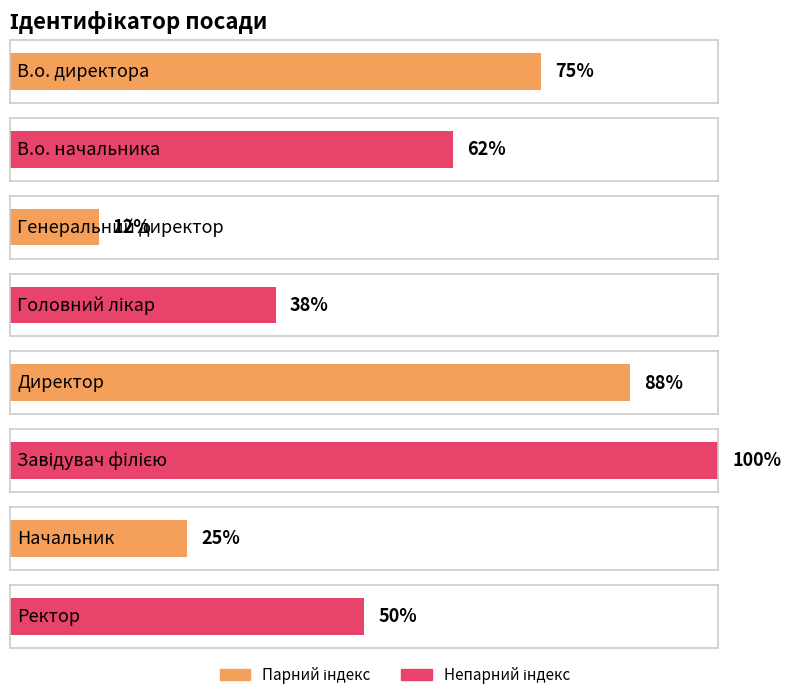

List the labels in order of value, smallest first.

Генеральний директор, Начальник, Головний лікар, Ректор, В.о. начальника, В.о. директора, Директор, Завідувач філією